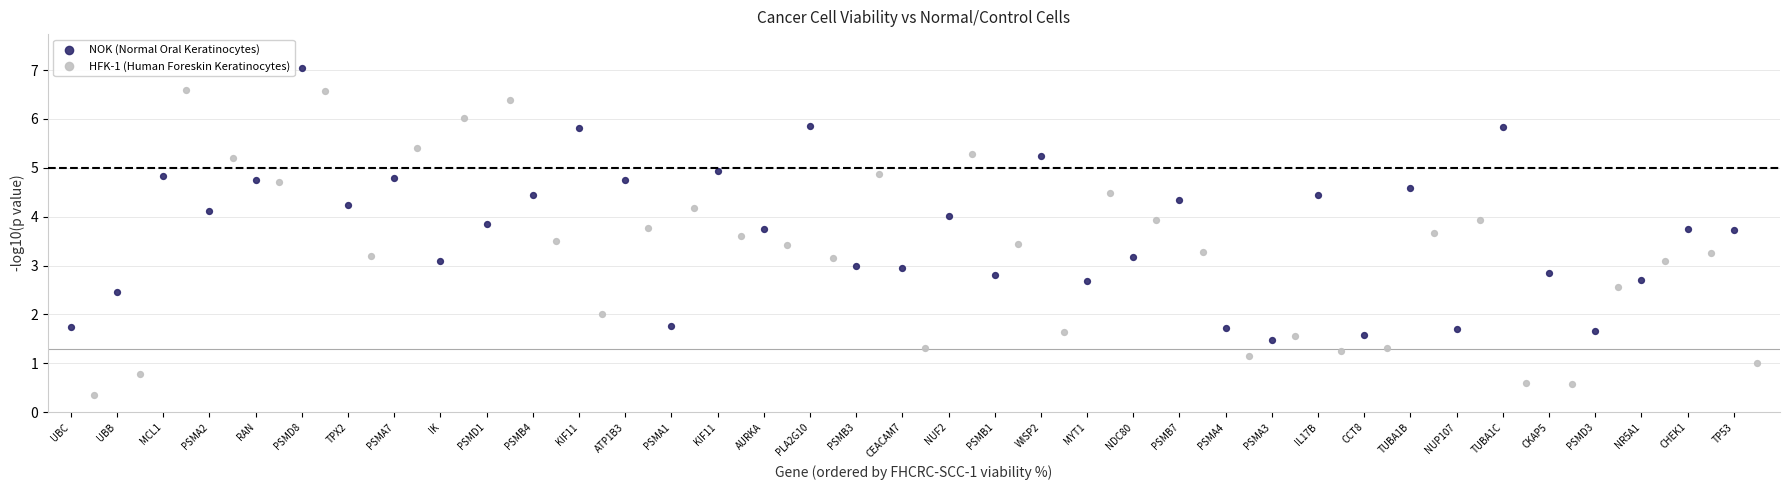

Which series has the largest Y range (max minus min)?

HFK-1 (Human Foreskin Keratinocytes)